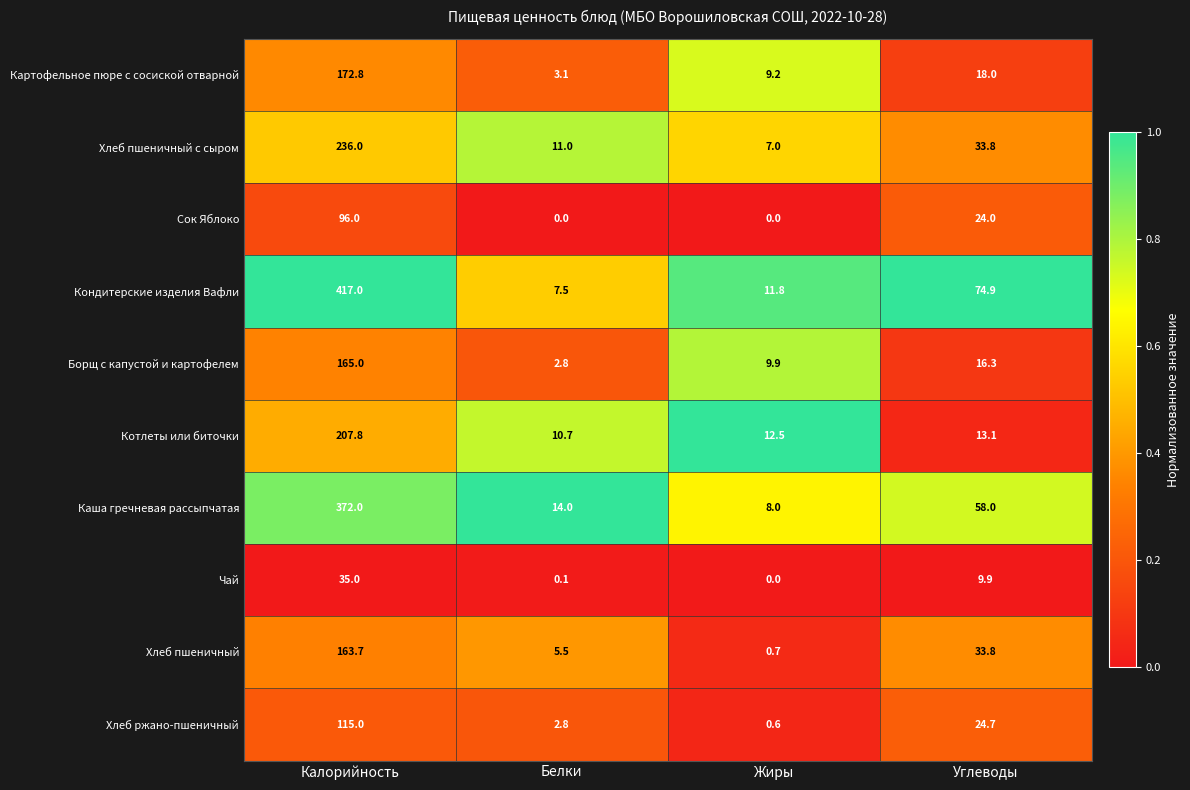

At which category is the sum across all series the highest?

Калорийность